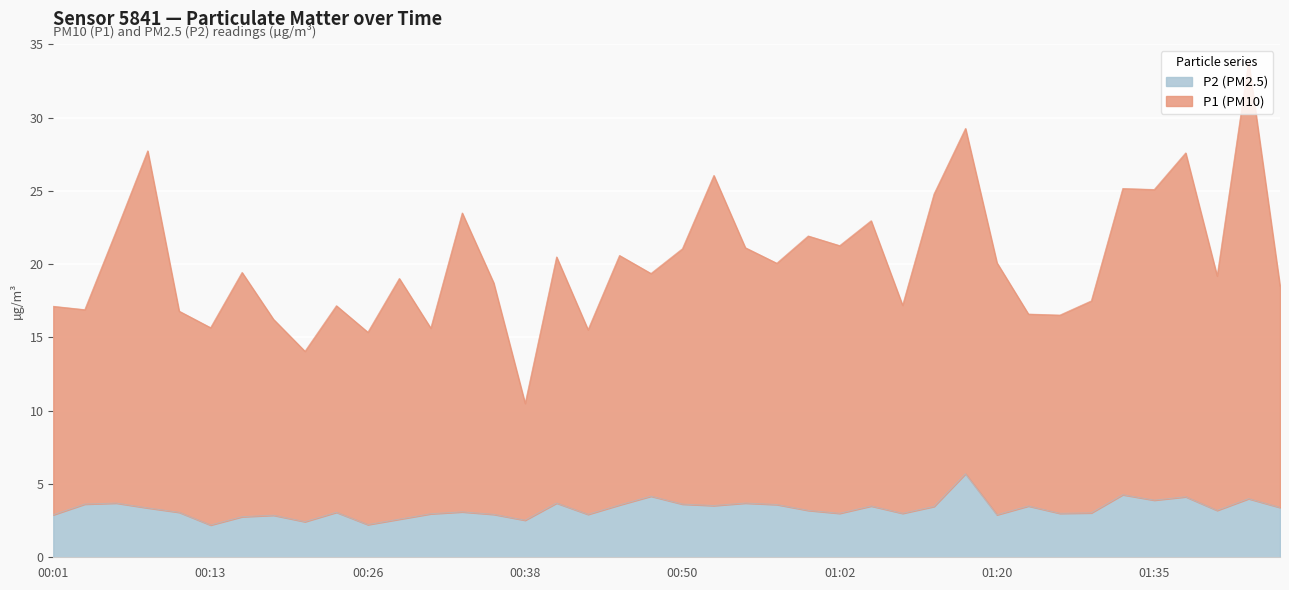

Where does the P1 series first go above 19?

00:06